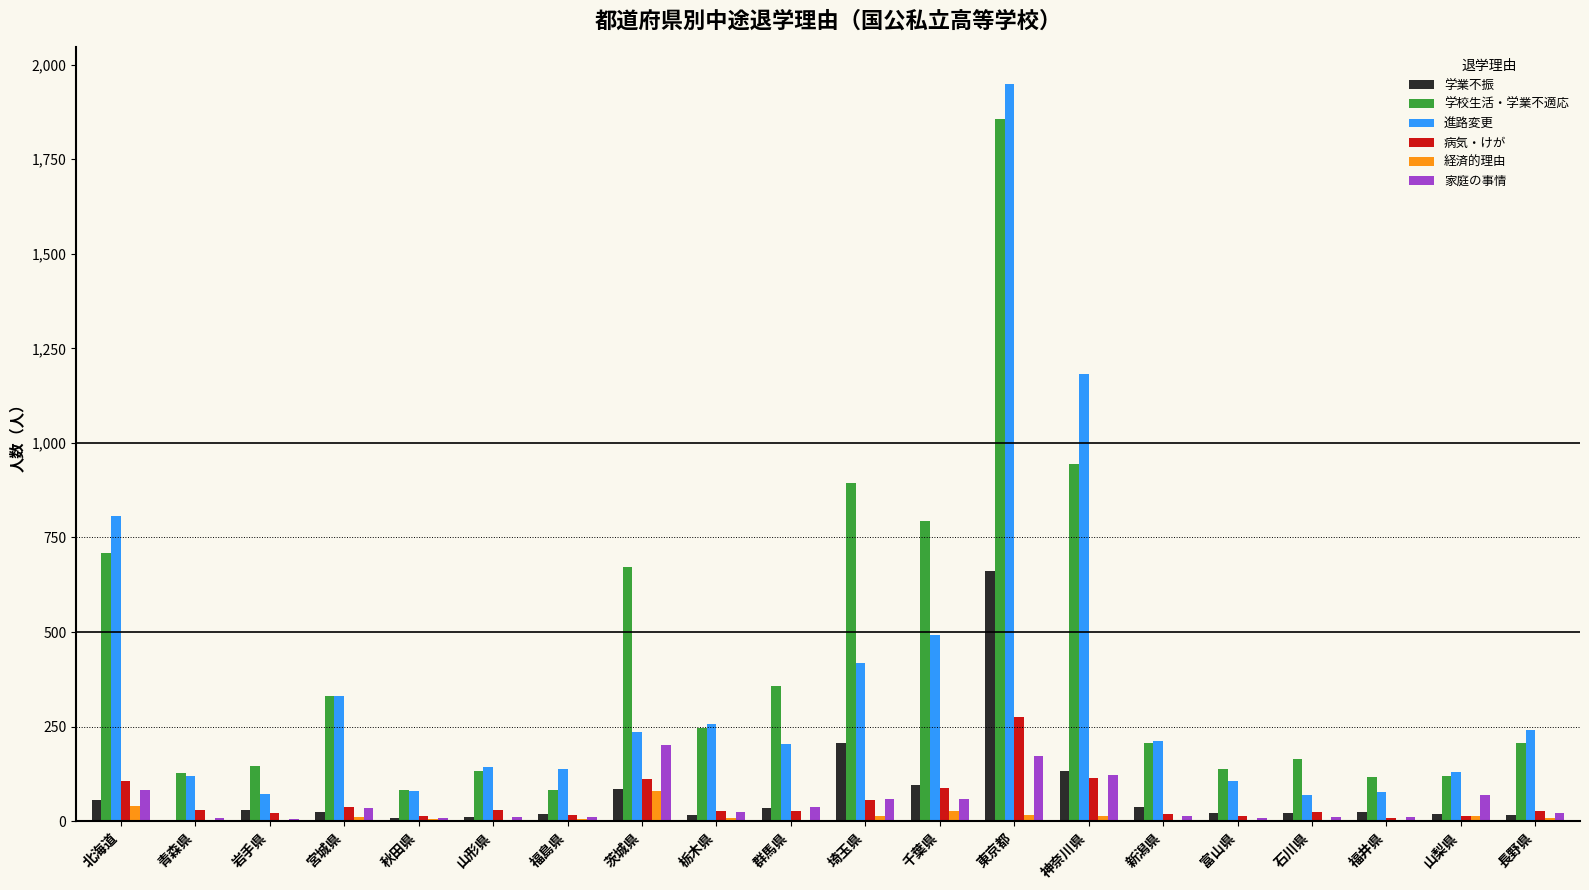

Where does the 学業不振 series first go above 23?

北海道